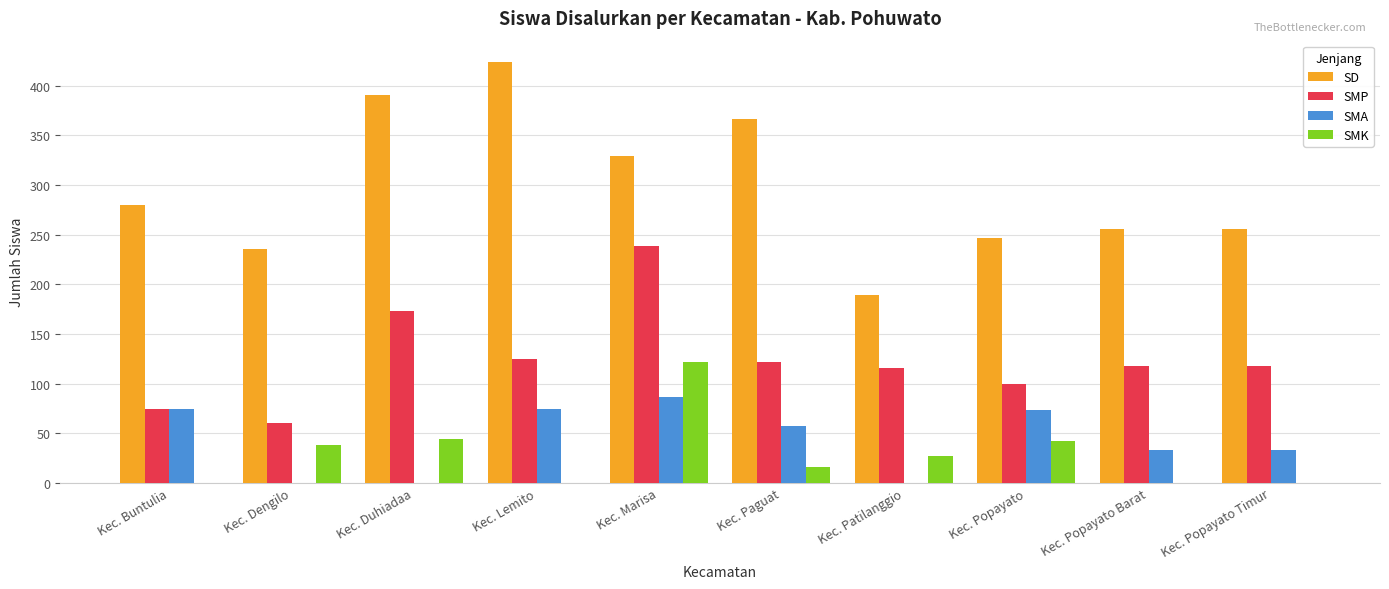

What is the spread (max minus min) of values at Kec. Lemito?

424